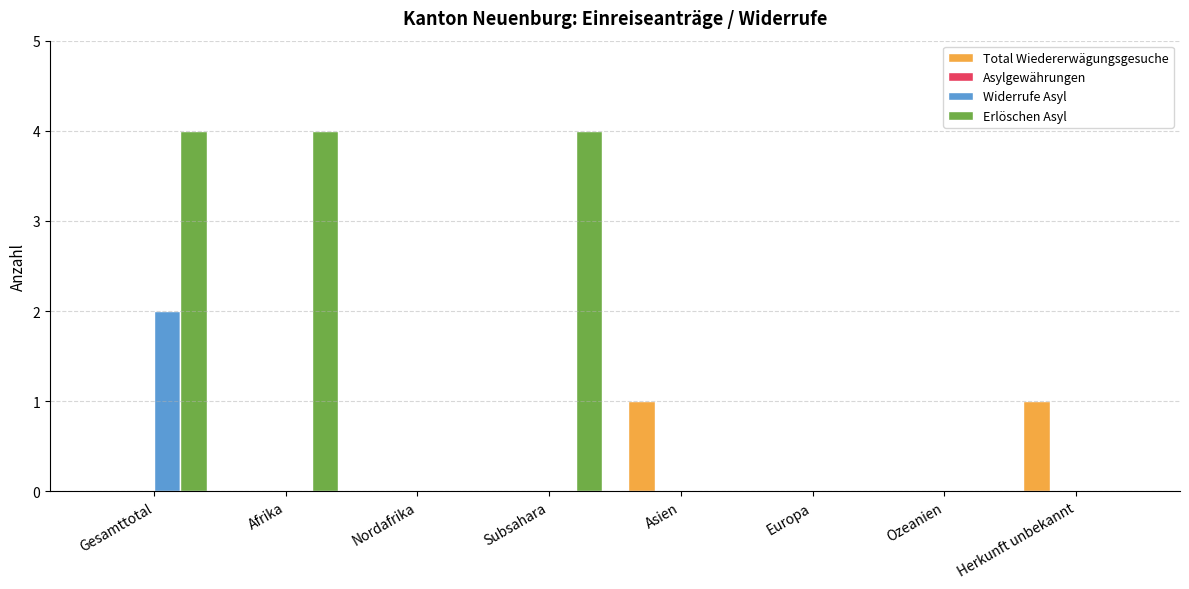

What is the maximum value shown in the chart?

4